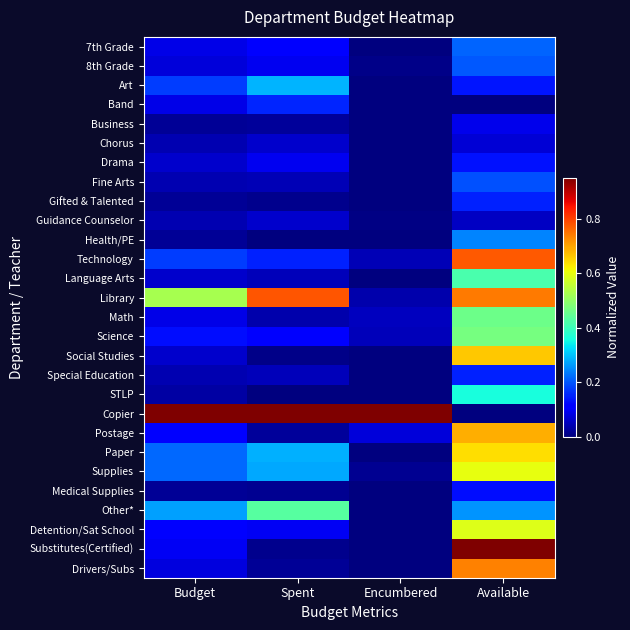

At Budget, list the series in order from largest to smallest.

Copier, Library, Other*, Paper, Supplies, Art, Technology, Science, Postage, Detention/Sat School, Substitutes(Certified), 7th Grade, Band, Math, Drivers/Subs, 8th Grade, Drama, Language Arts, Social Studies, Chorus, Fine Arts, Guidance Counselor, Special Education, STLP, Business, Gifted & Talented, Health/PE, Medical Supplies